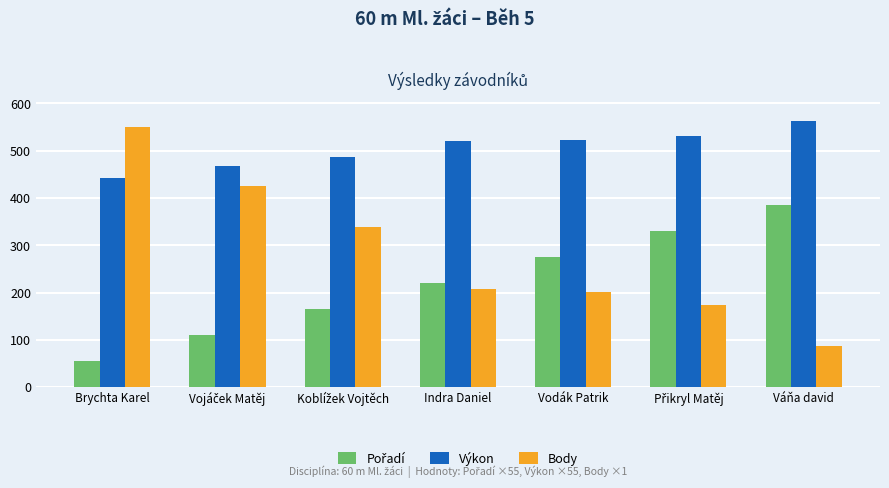

Which series has the widest spread of values?

Body